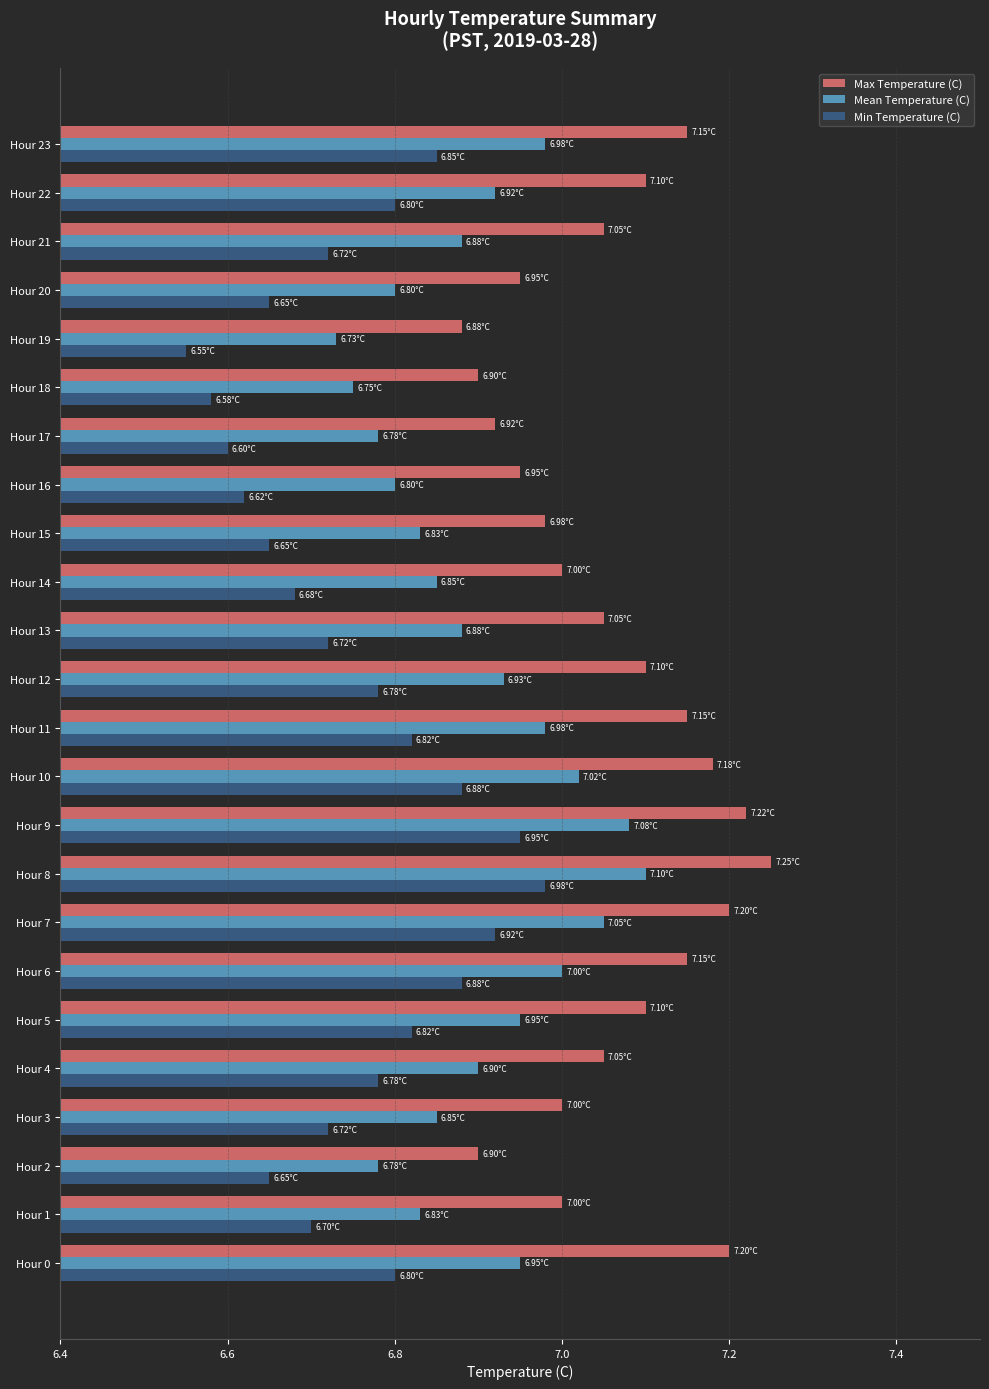

Which series has the largest total across all categories?

Max Temperature (C)